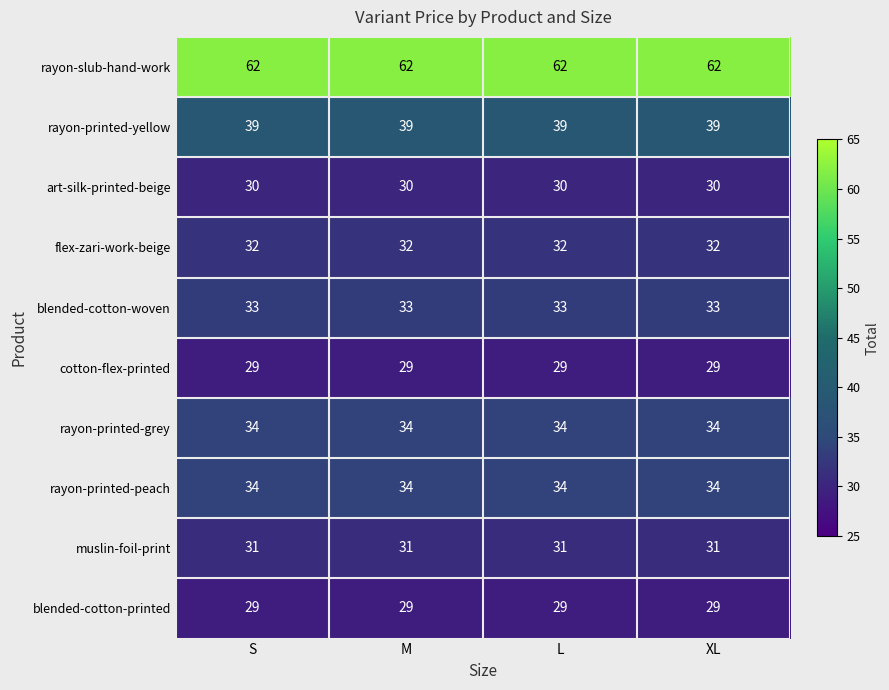

Is it true that rayon-slub-hand-work equals 62 at M?

True